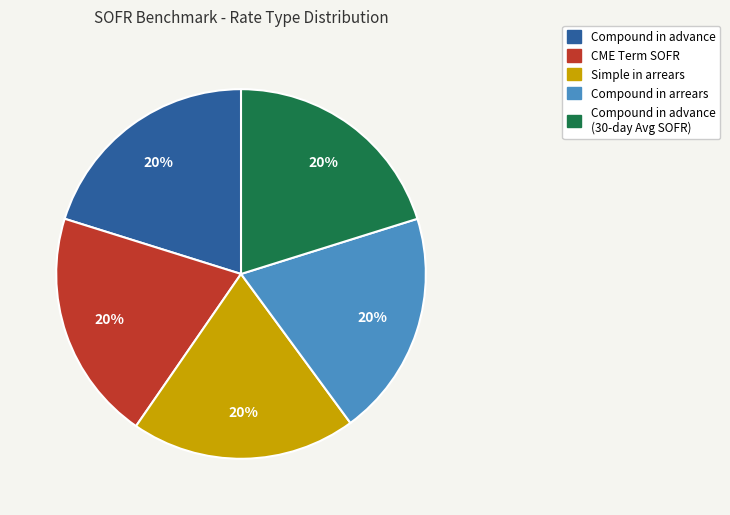

Approximately how many times larger is the value at Compound in arrears compared to Compound in advance (30-day Avg SOFR)?

1.0